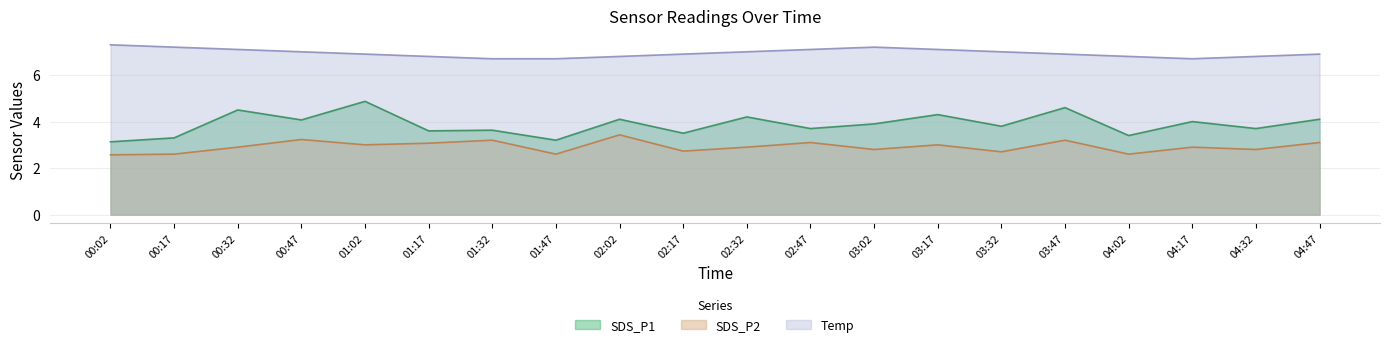

What is the difference between the maximum and minimum values in the SDS_P1 series?

1.7